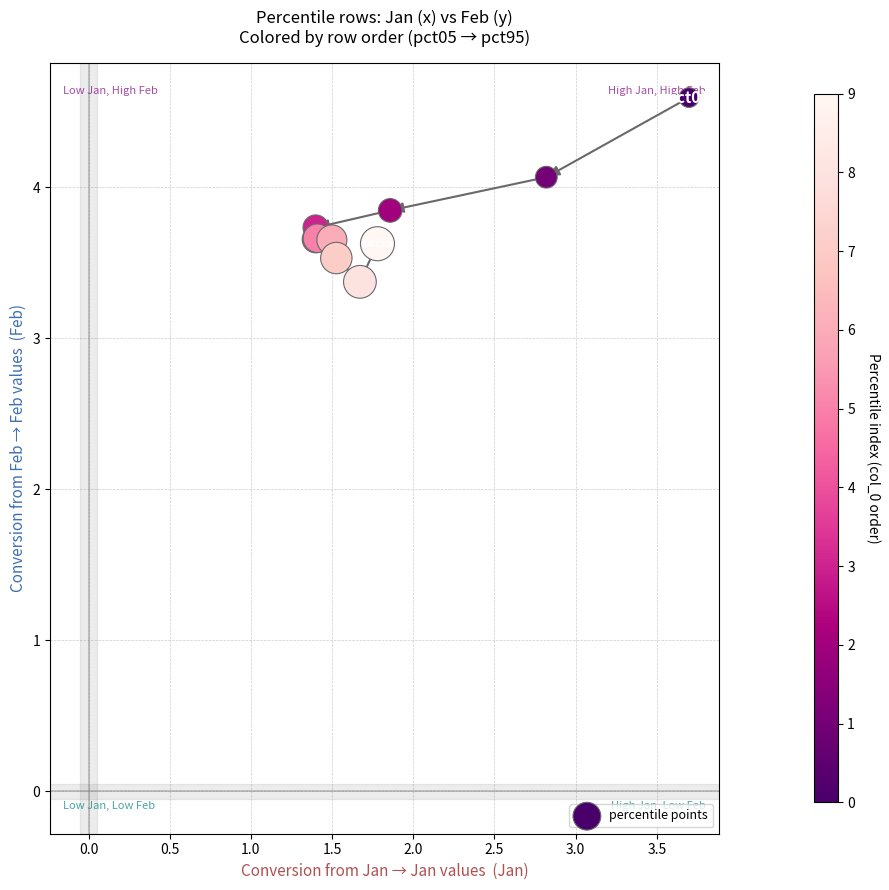

What Y value in the scatter plot is closest to 3?

3.4